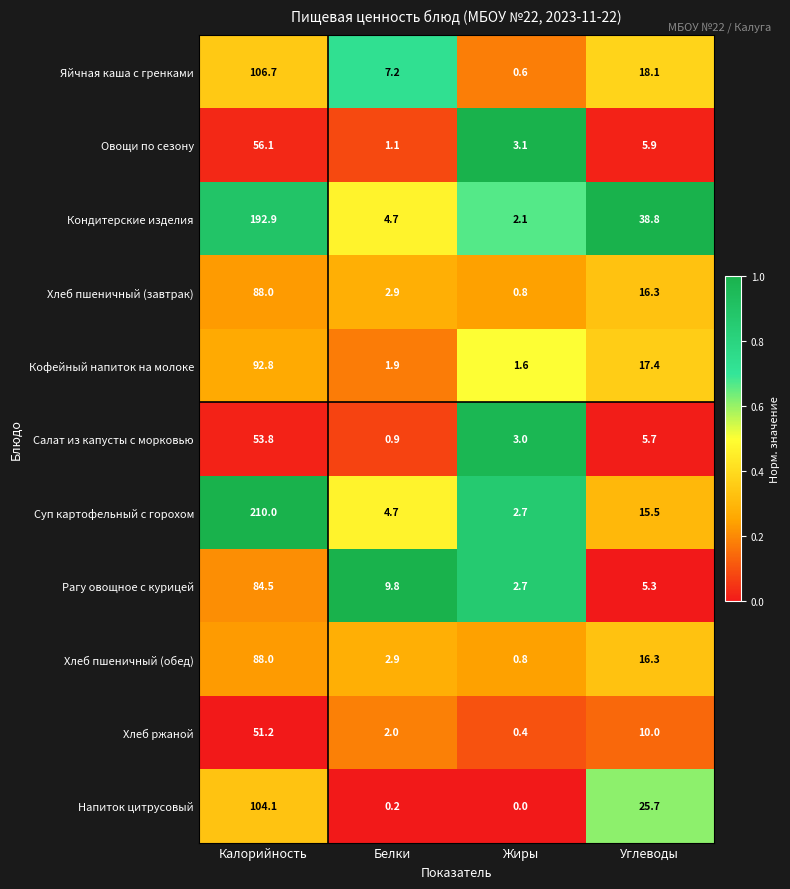

What is the total value across all series at Белки?

38.3